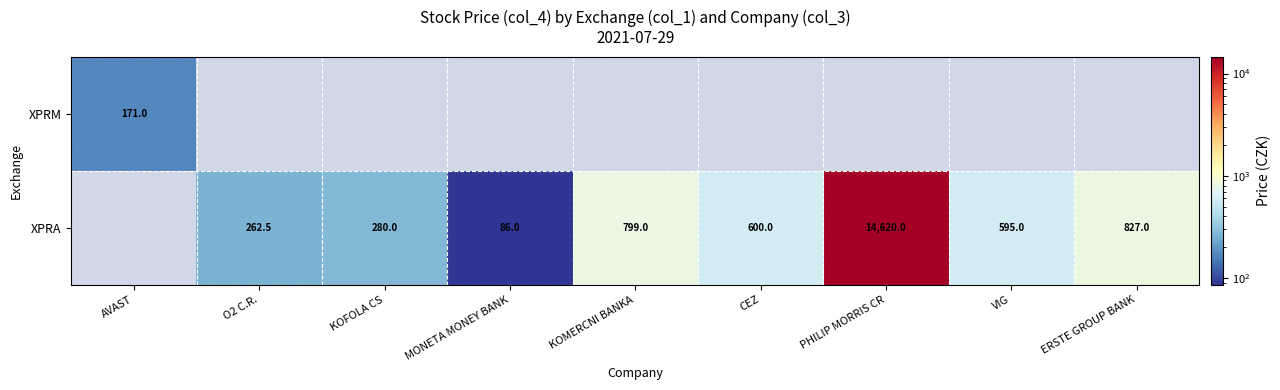

Between O2 C.R. and MONETA MONEY BANK, which is larger?

O2 C.R.